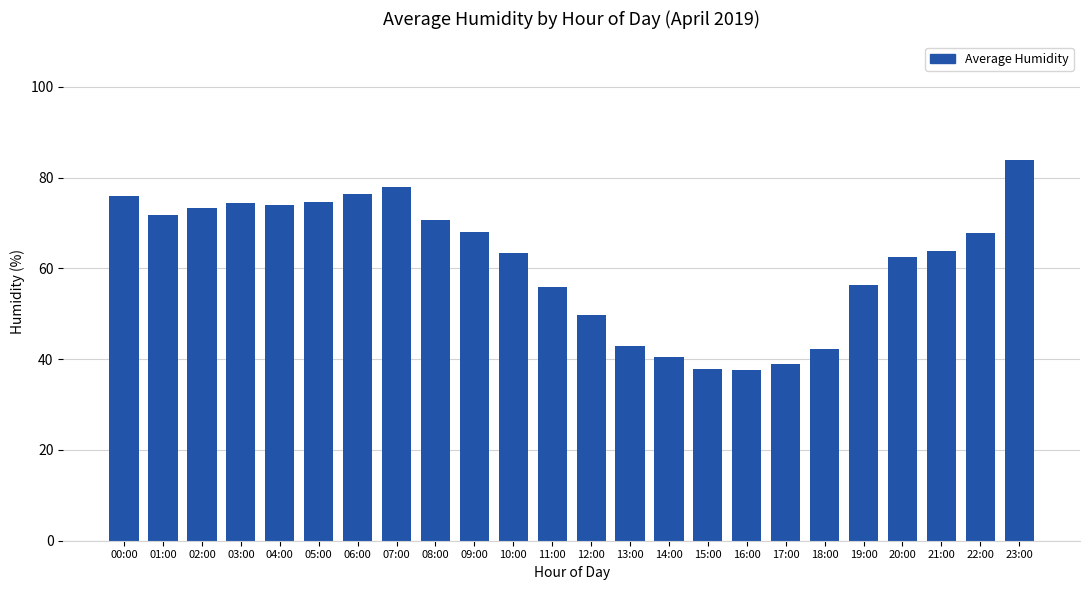

What is the ratio of the value at 03:00 to the value at 07:00?

1.0